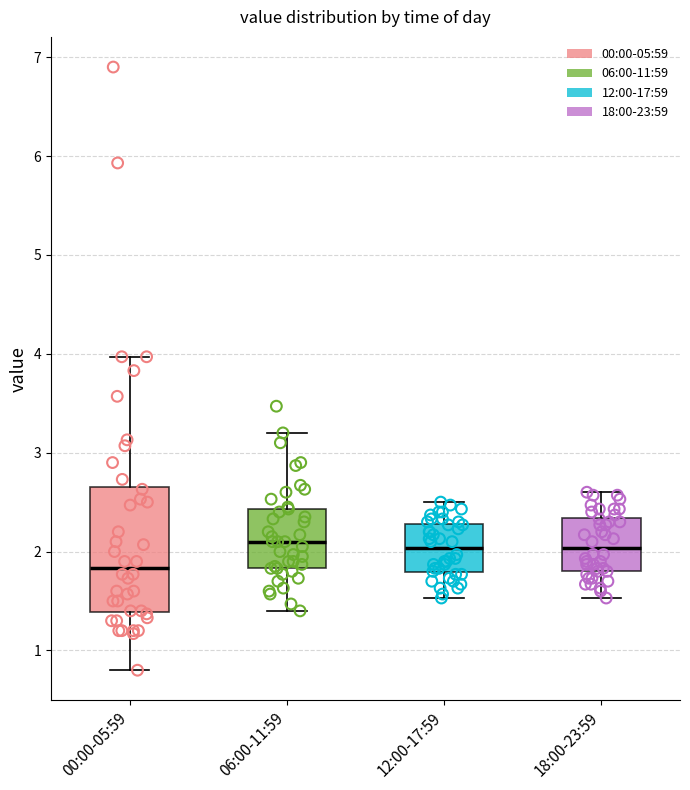

Which box is the tallest, from its lower edge to its upper edge?

00:00-05:59